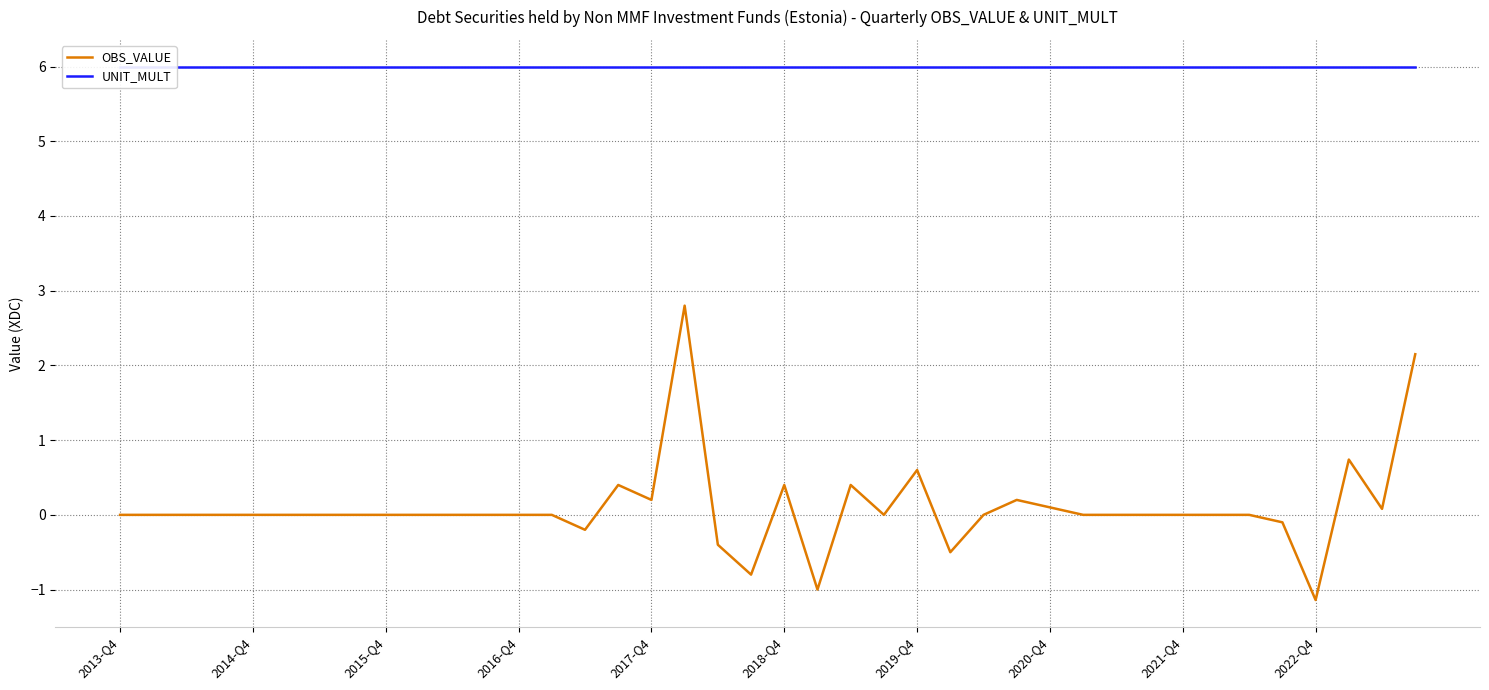

Where is OBS_VALUE nearest to the value 0?

2013-Q4